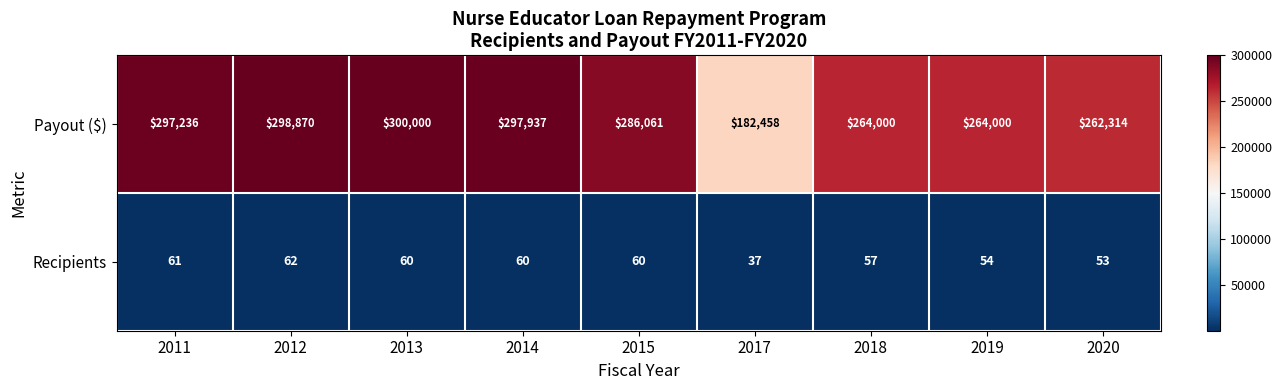

Which series has the largest total across all categories?

Payout ($)